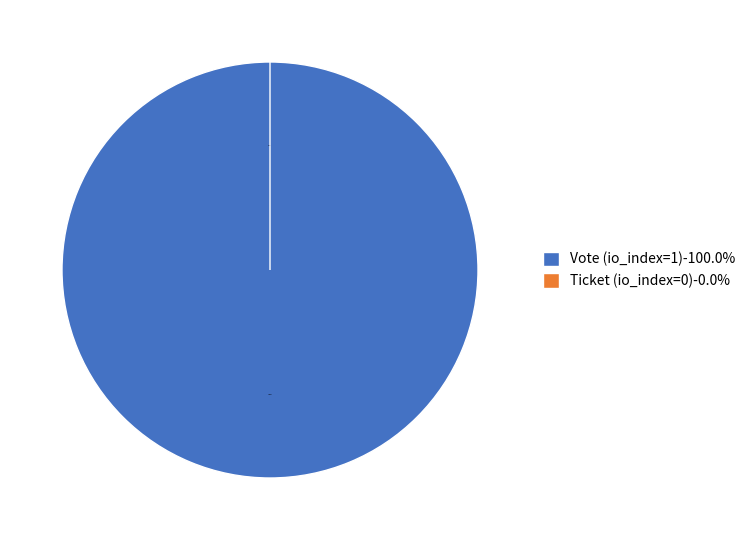

What is the smallest slice in the pie chart?

Ticket (io_index=0)